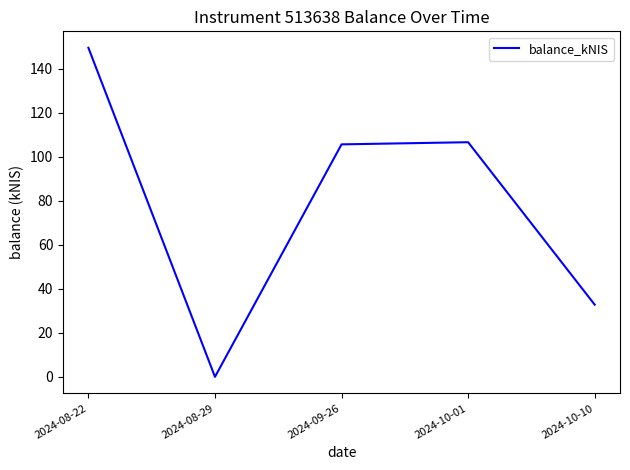

True or false: the data has more than 0 interior local peaks.

True